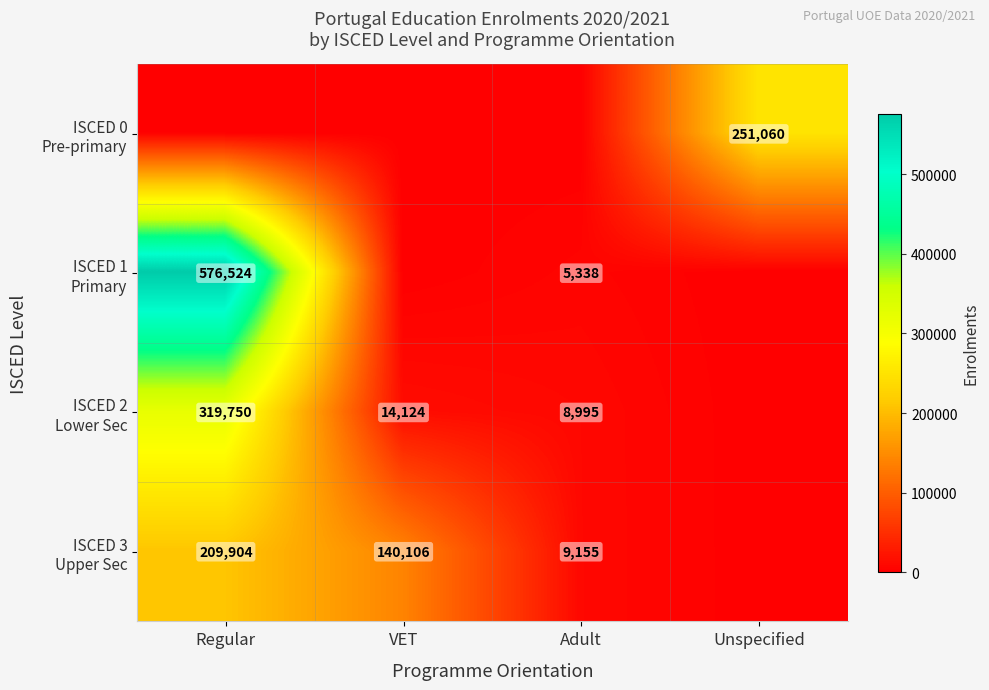

Which series has the largest range (max minus min)?

ISCED 1 Primary